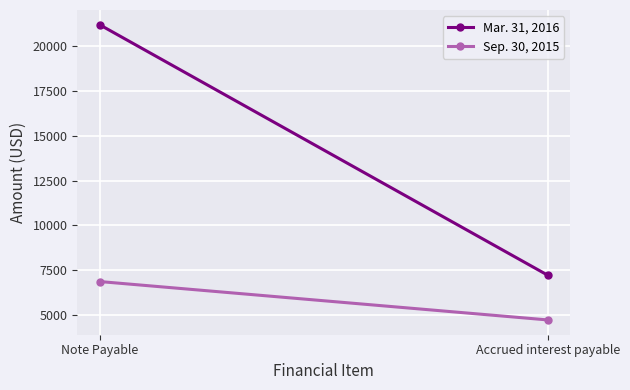

What is the difference between the maximum and minimum values in the Sep. 30, 2015 series?

2146